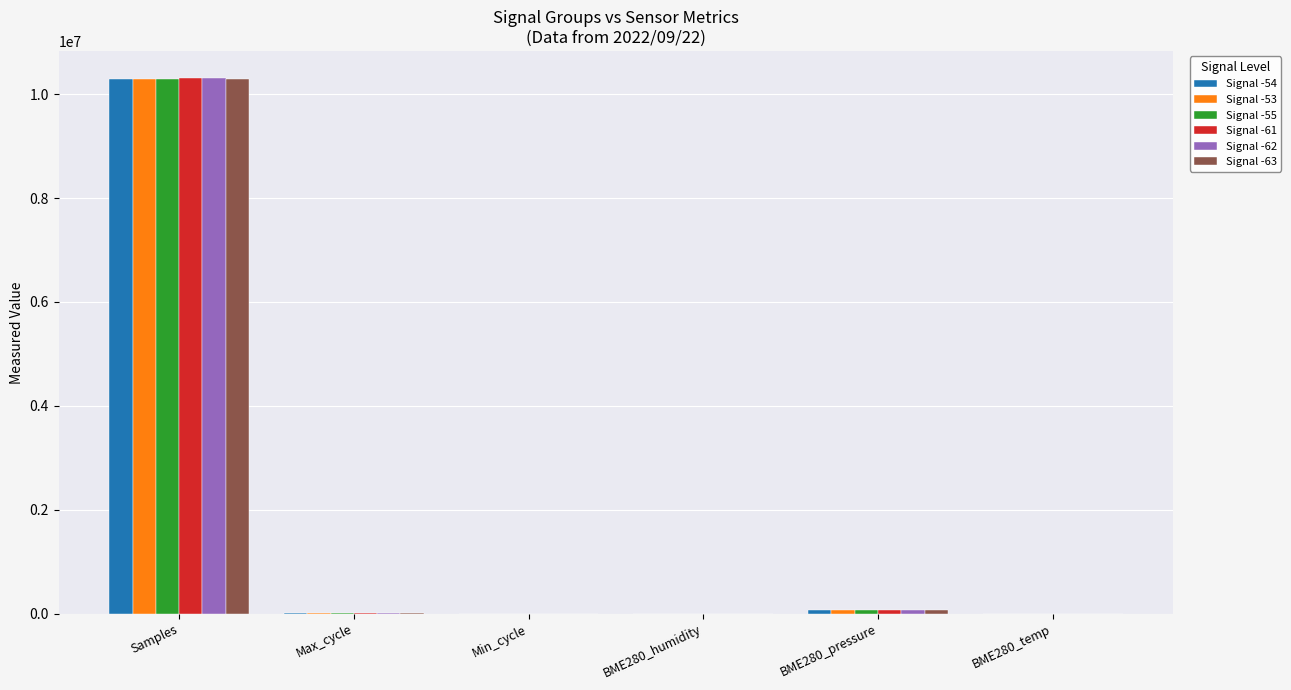

What is the sum of all Signal -54 values?

10371145.4